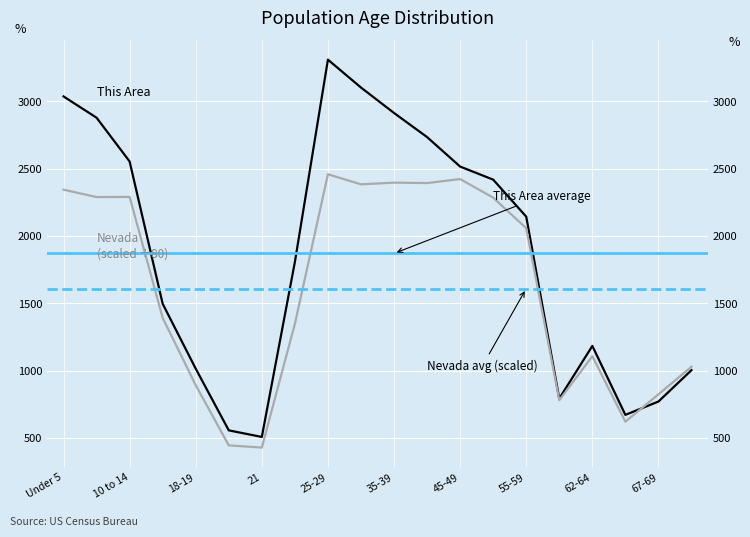

Reading left to right, transcribe all the data shown in this chart.

This Area: 3036.0	2878.0	2553.0	1496.0	1014.0	556.0	507.0	1806.0	3309.0	3102.0	2913.0	2734.0	2515.0	2418.0	2143.0	792.0	1183.0	671.0	770.0	1003.0
Nevada: 2343.5	2288.5	2289.7	1391.0	891.5	444.4	428.2	1346.2	2458.1	2383.0	2395.7	2392.4	2422.4	2284.2	2057.2	779.9	1106.7	620.2	823.6	1028.5